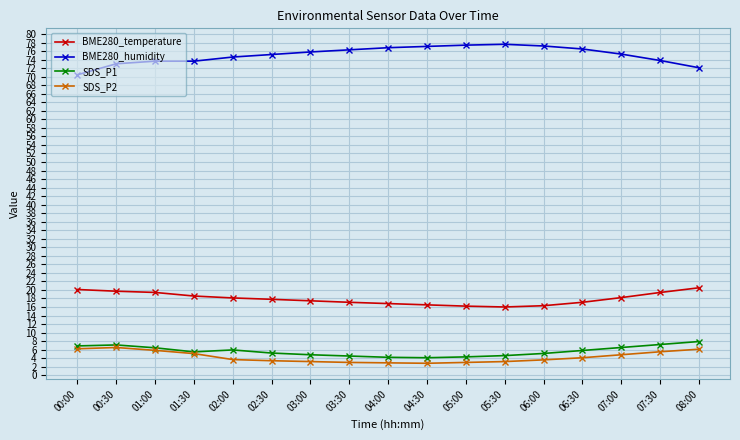

The value of SDS_P1 at 07:00 is 6.5. True or false?

True